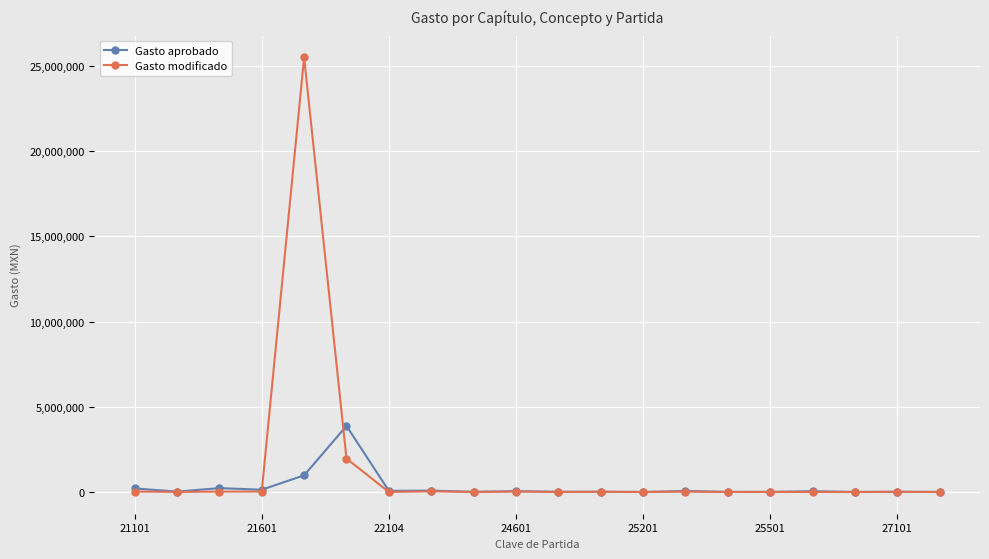

How many distinct data groups are displayed?

2